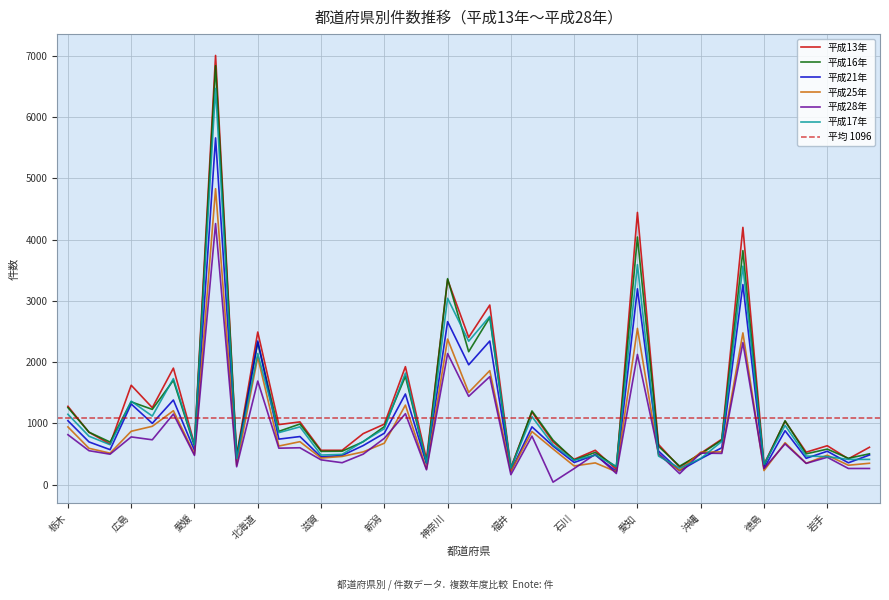

Which label corresponds to the smallest value in the chart?

青森